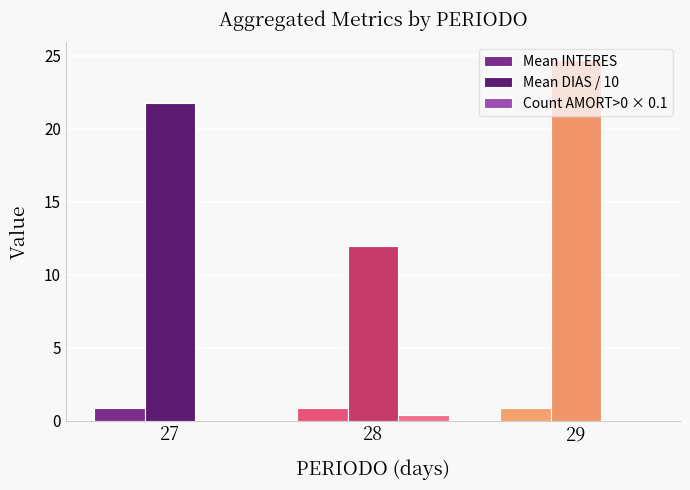

How many data points does each series have?

3